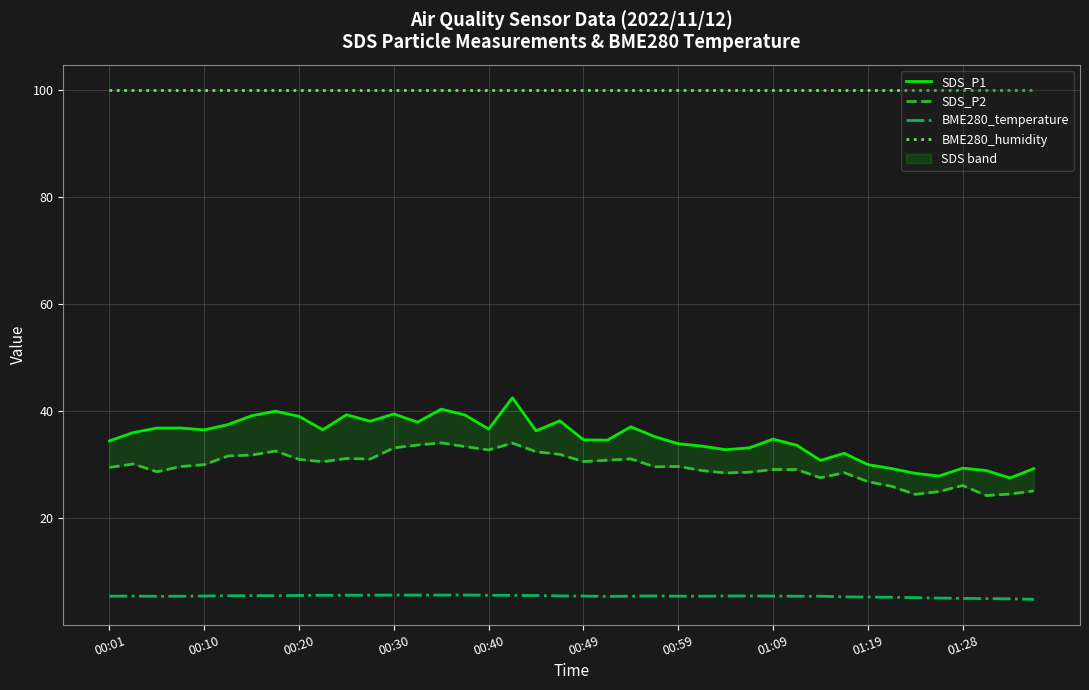

At 37, list the series in order from largest to smallest.

BME280_humidity, SDS_P1, SDS_P2, BME280_temperature